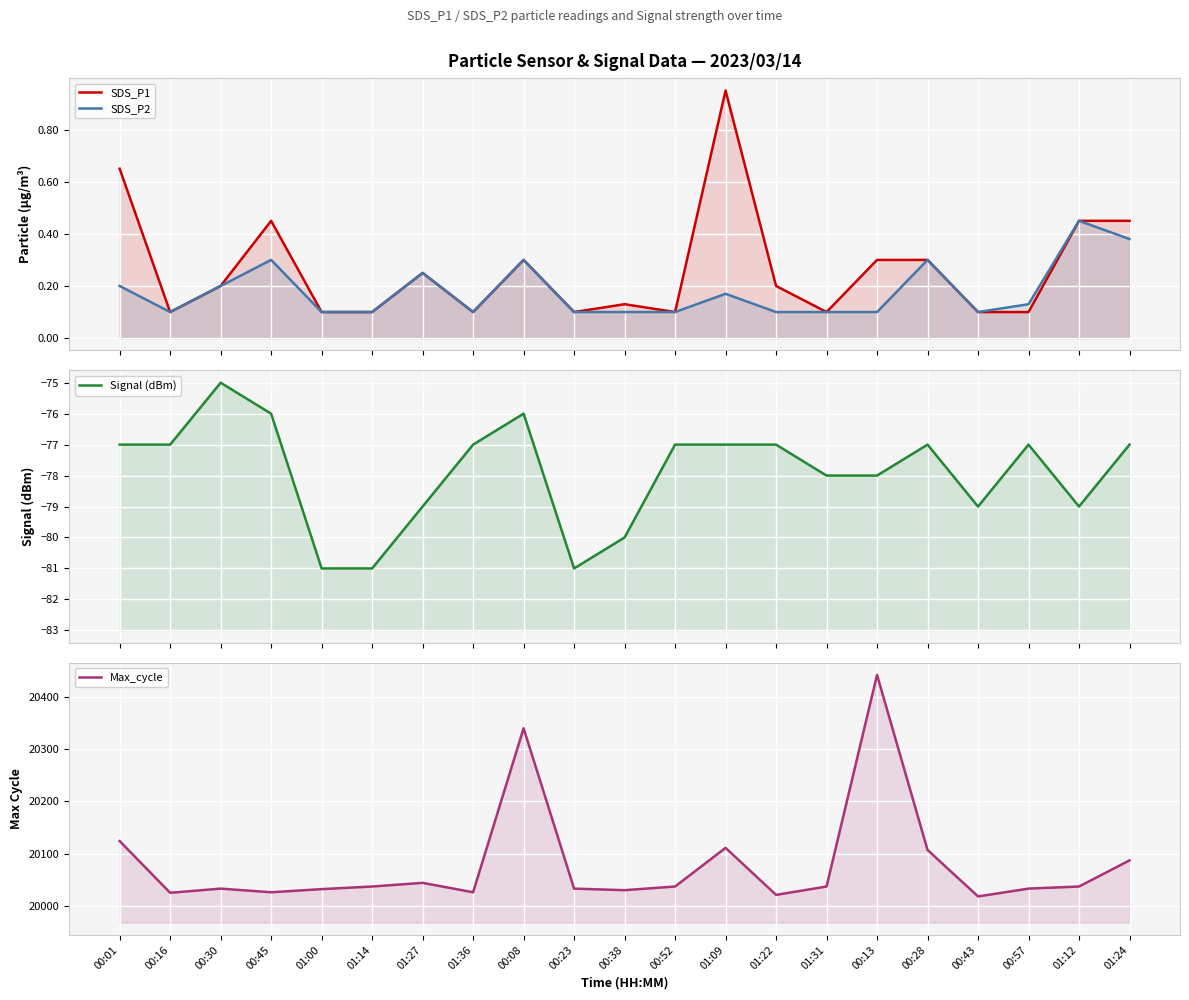

Reading right to left, what are all the values shown in this chart?

SDS_P1: 0.5	0.5	0.1	0.1	0.3	0.3	0.1	0.2	0.9	0.1	0.1	0.1	0.3	0.1	0.2	0.1	0.1	0.5	0.2	0.1	0.7
SDS_P2: 0.4	0.5	0.1	0.1	0.3	0.1	0.1	0.1	0.2	0.1	0.1	0.1	0.3	0.1	0.2	0.1	0.1	0.3	0.2	0.1	0.2
Signal (dBm): -77.0	-79.0	-77.0	-79.0	-77.0	-78.0	-78.0	-77.0	-77.0	-77.0	-80.0	-81.0	-76.0	-77.0	-79.0	-81.0	-81.0	-76.0	-75.0	-77.0	-77.0
Max_cycle: 20087.0	20037.0	20033.0	20018.0	20107.0	20442.0	20037.0	20021.0	20111.0	20037.0	20030.0	20033.0	20340.0	20026.0	20044.0	20037.0	20032.0	20026.0	20033.0	20025.0	20124.0